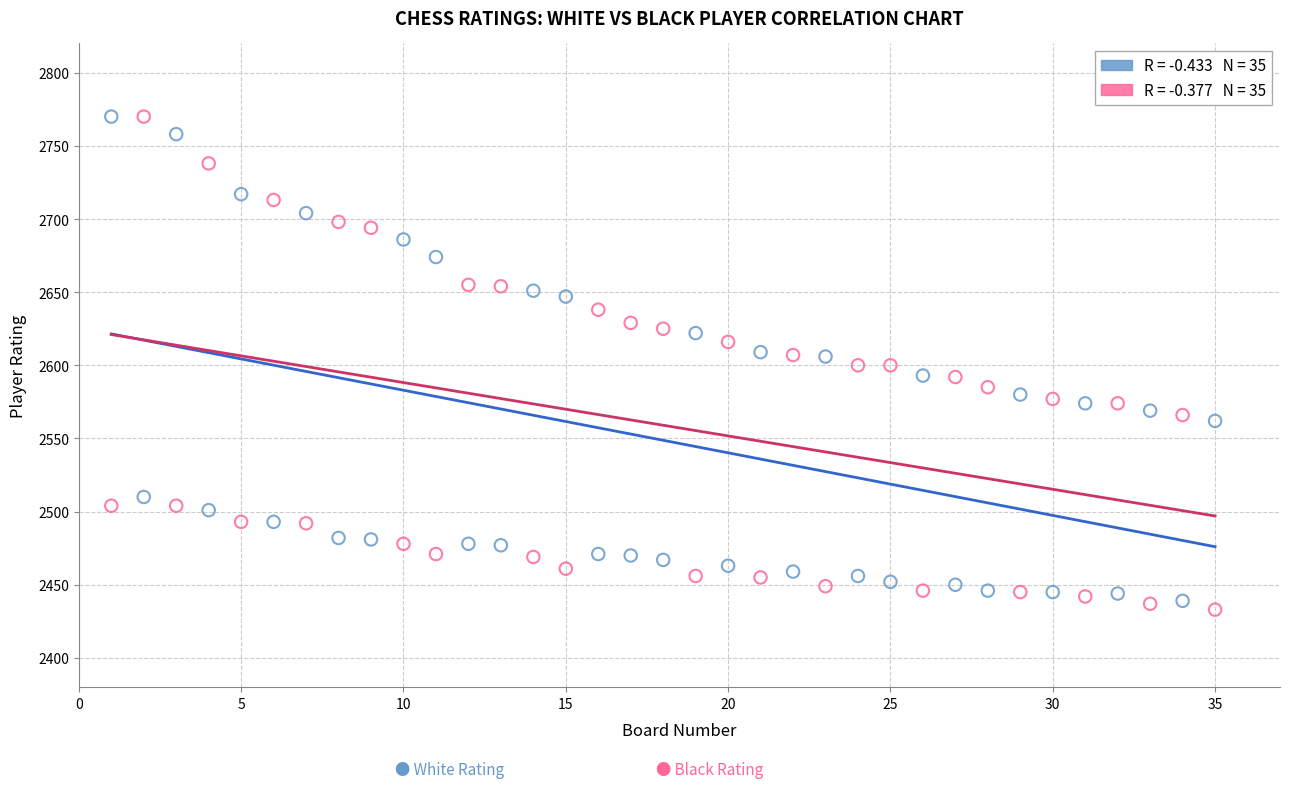

Across all data points, what is the range of X values (max minus min)?

34